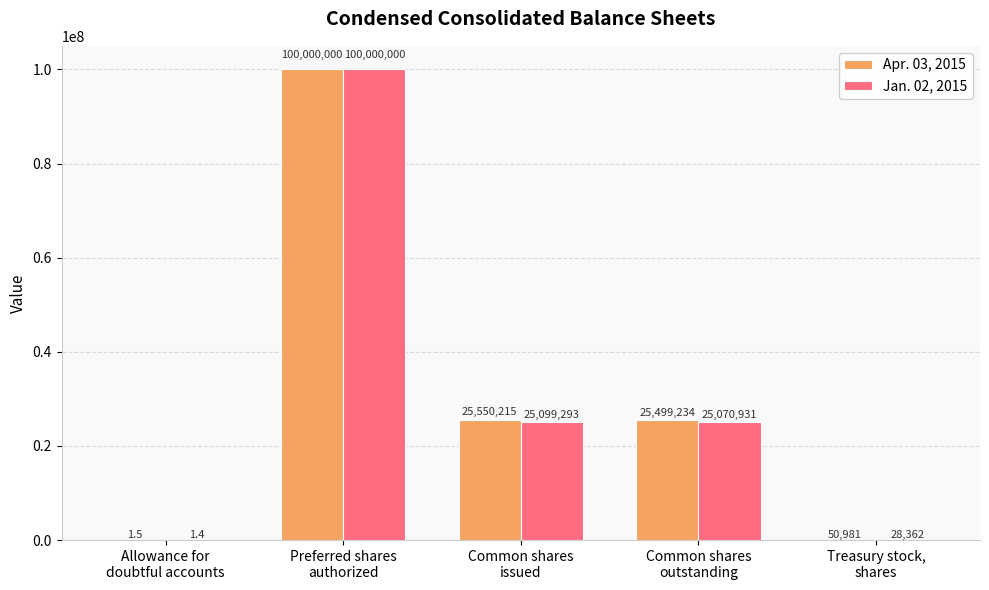

What is the greatest value displayed?

100000000.0